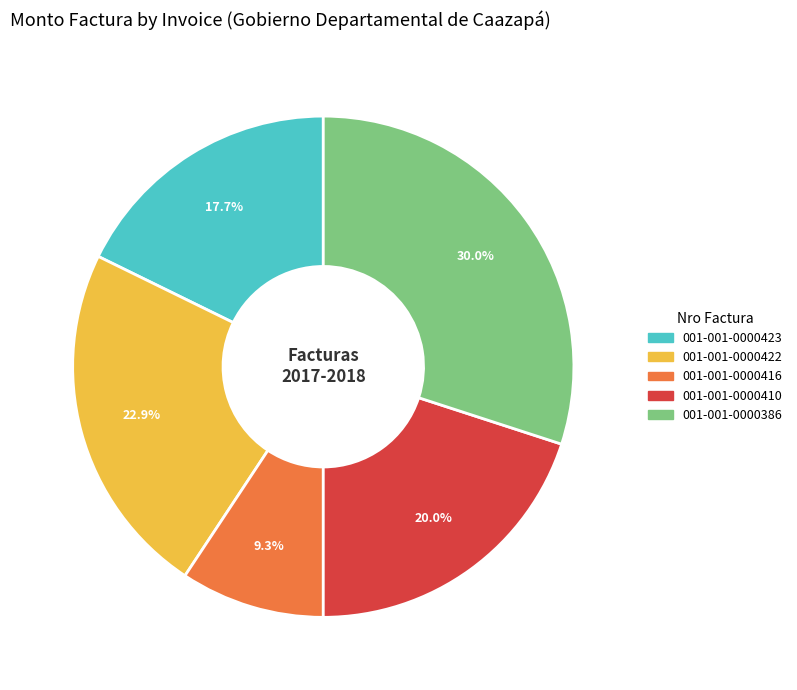

Is it true that 001-001-0000423 is 18% of the pie?

True